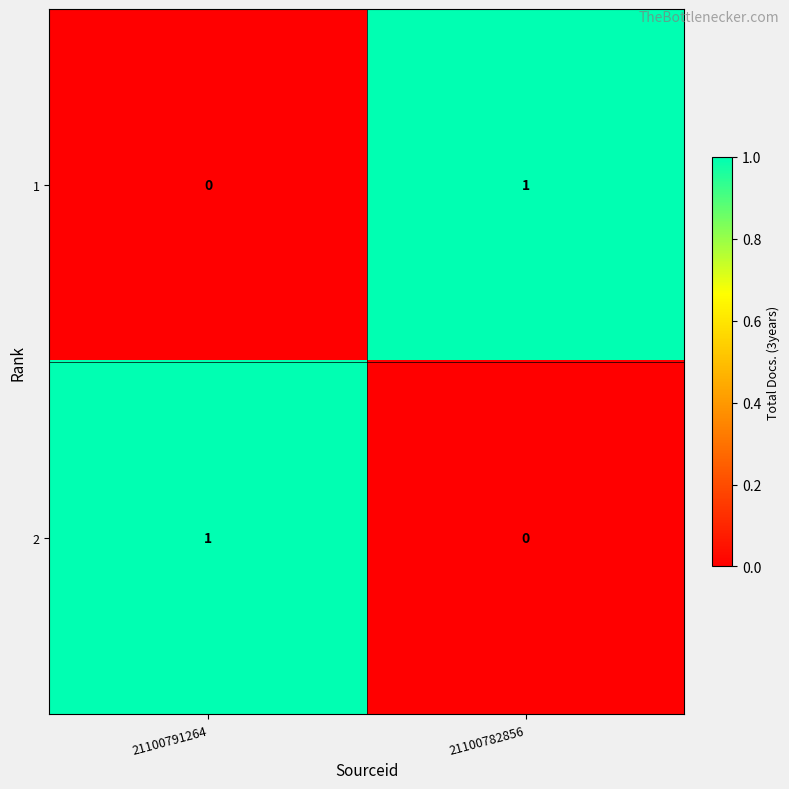

Reading right to left, transcribe all the data shown in this chart.

1: 1	0
2: 0	1